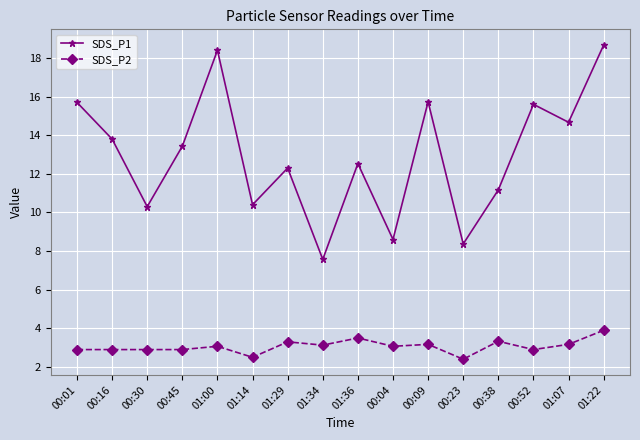

What is the smallest value displayed?

2.4